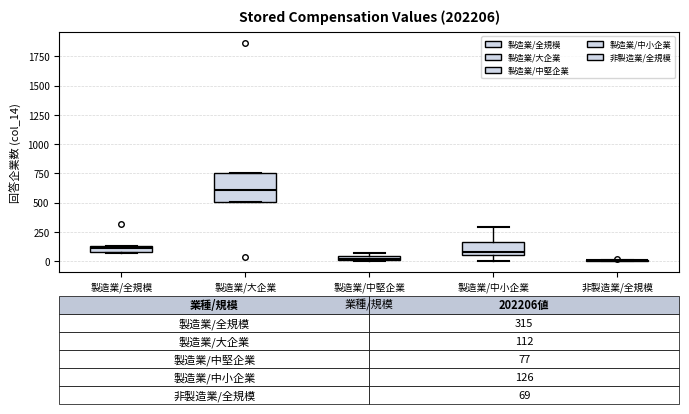

Which box is the tallest, from its lower edge to its upper edge?

製造業/大企業